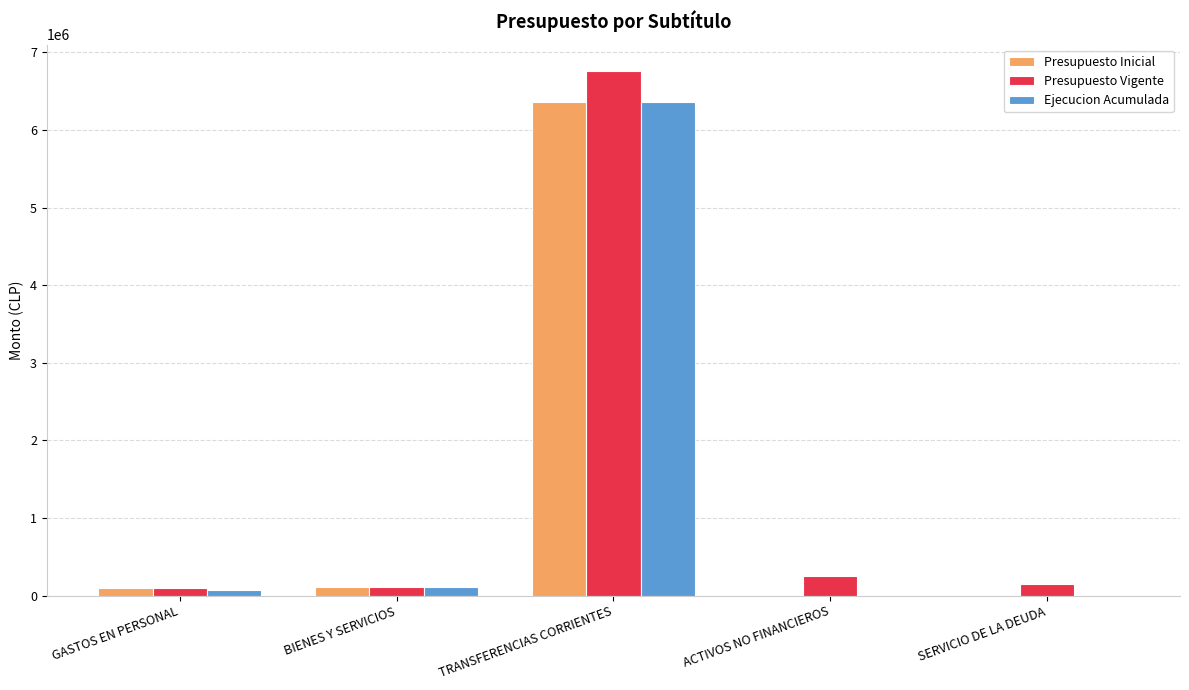

Are the bars grouped side by side (vs. stacked)?

Yes